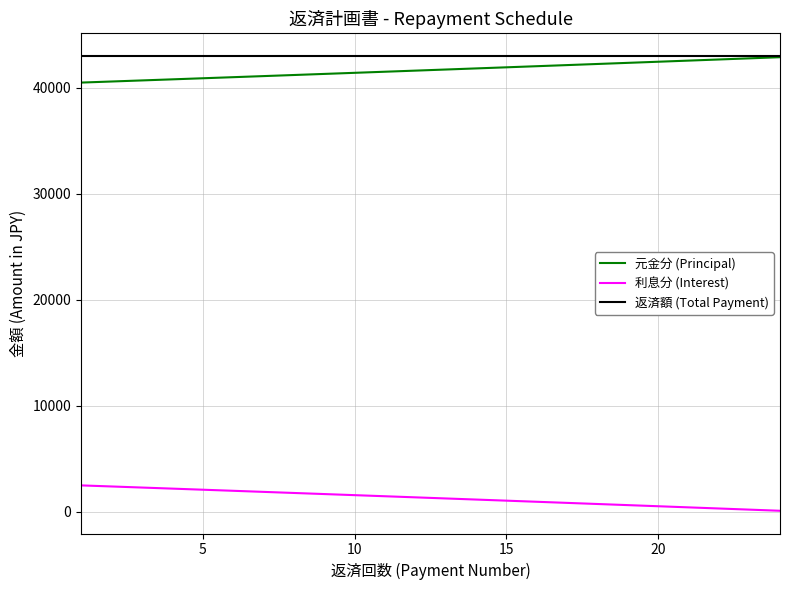

What is the greatest value displayed?

42981.2